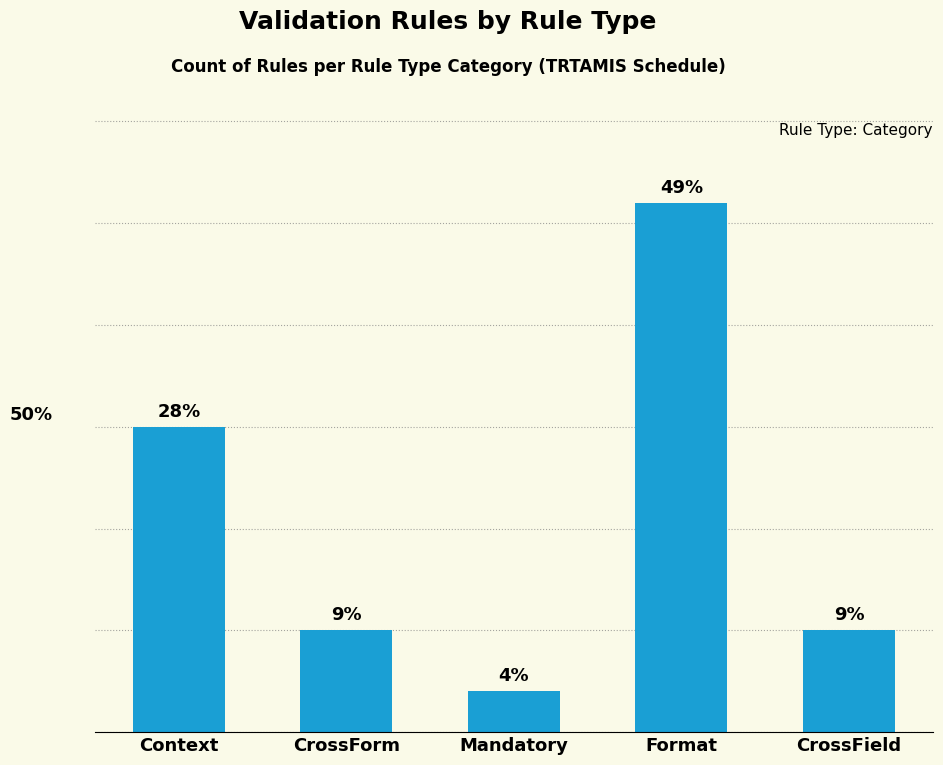

What position from the left is CrossForm?

2